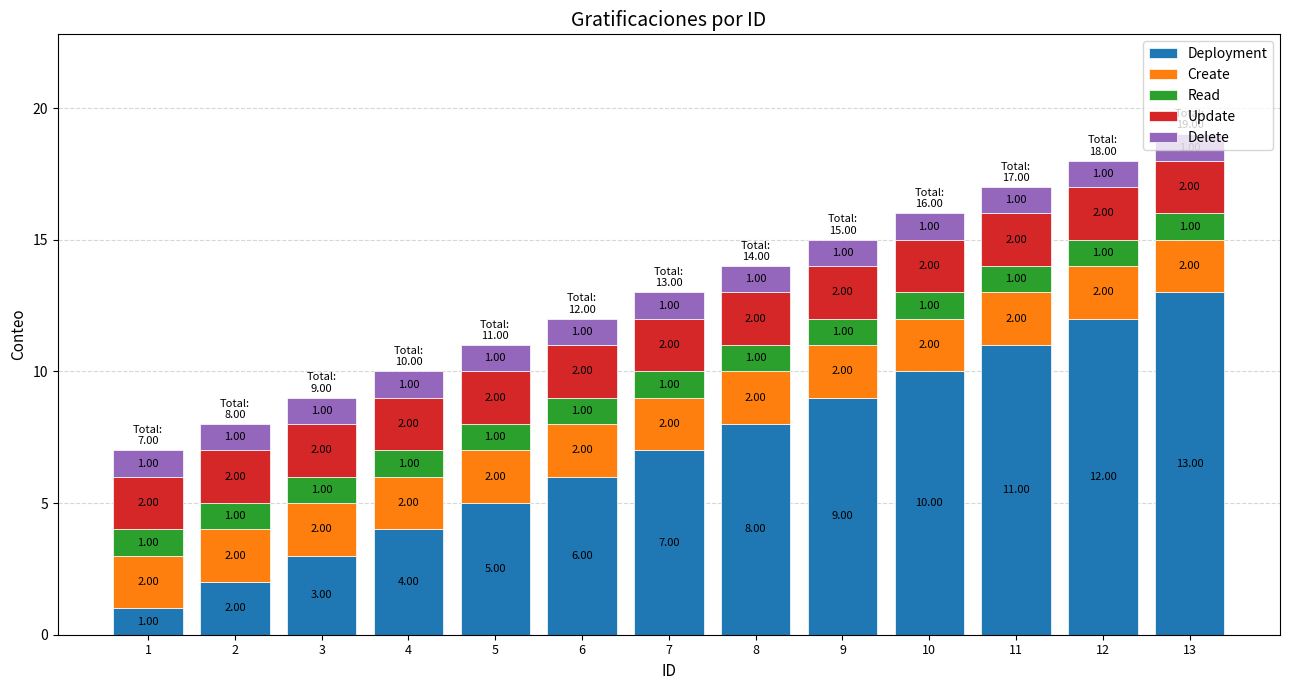

At which category is the sum across all series the highest?

13